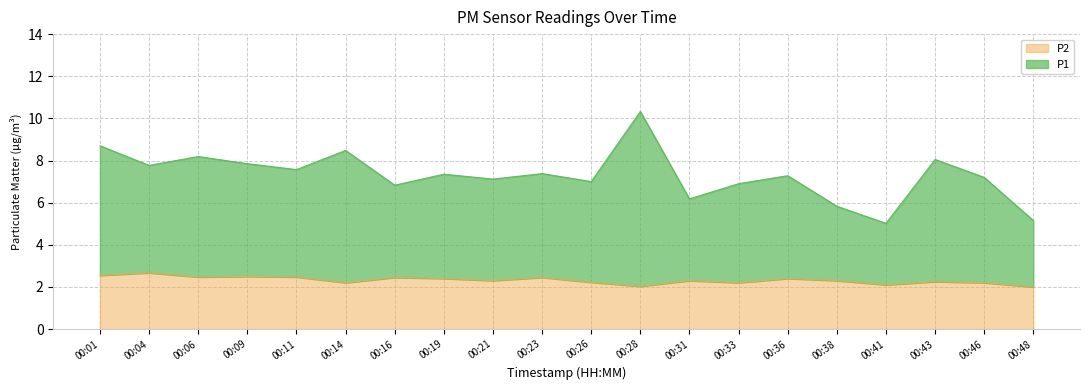

Between 00:06 and 00:38, which series saw the biggest shift?

P1